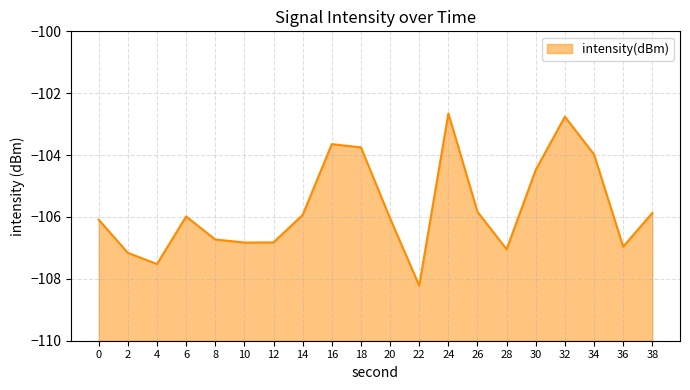

How many points are lower than both their immediate neighbors (excluding endpoints)?

5